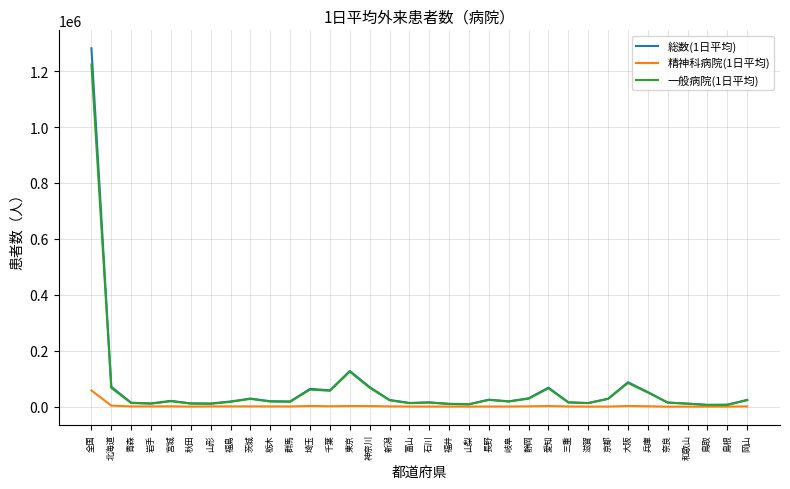

Is this an area chart (filled region under the line)?

No